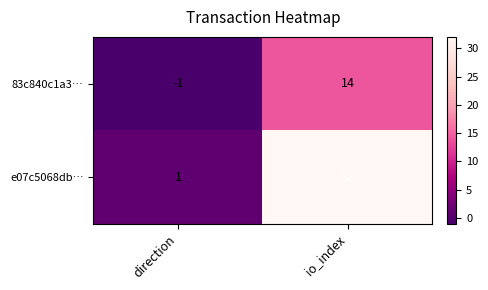

What is the difference between the 83c840c1a3… values at io_index and direction?

15